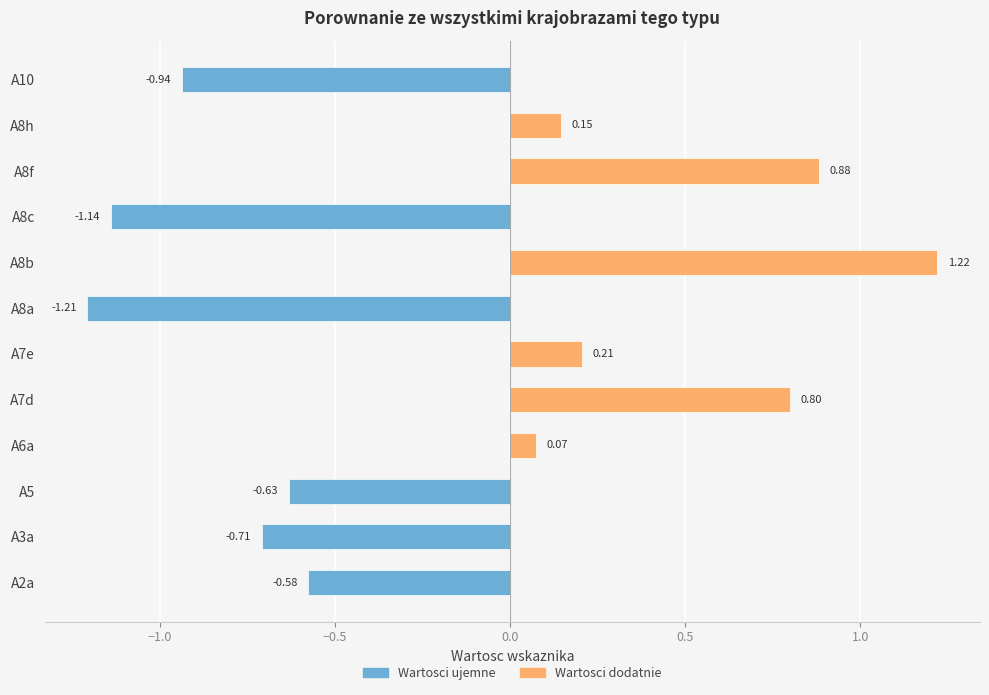

What is the difference between the values at A8h and A8b?

1.1